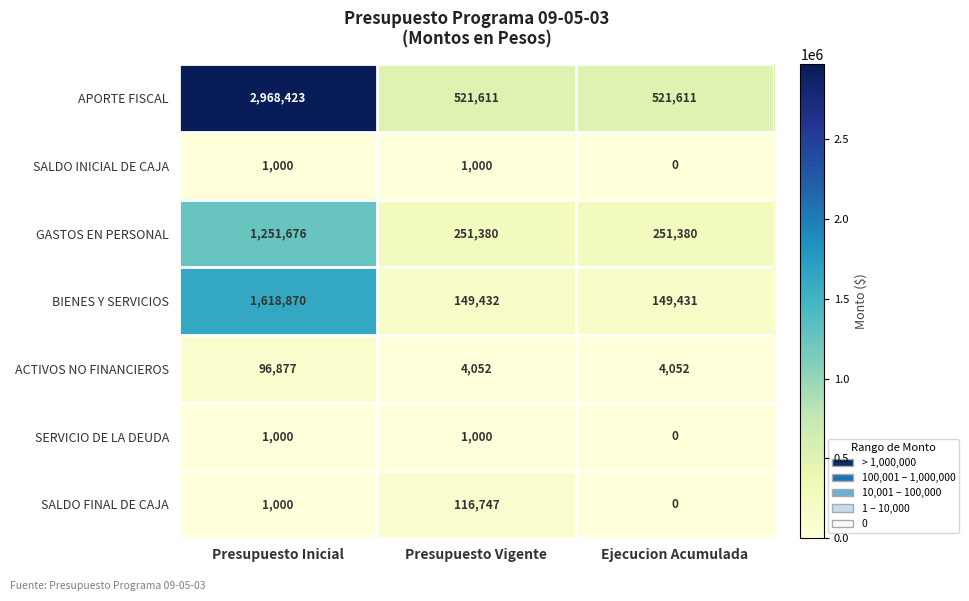

How many SERVICIO DE LA DEUDA values are between 0 and 1000?

3